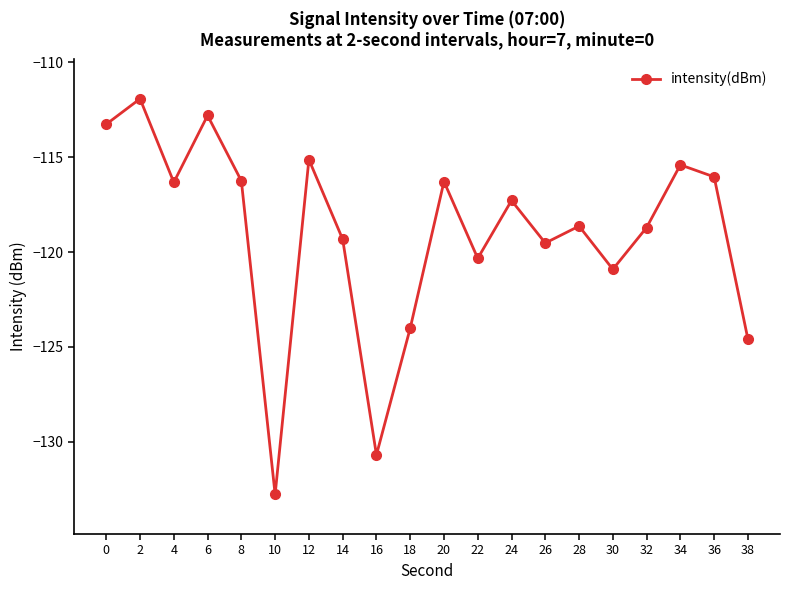

True or false: the data shows -118.6 at 28.

True